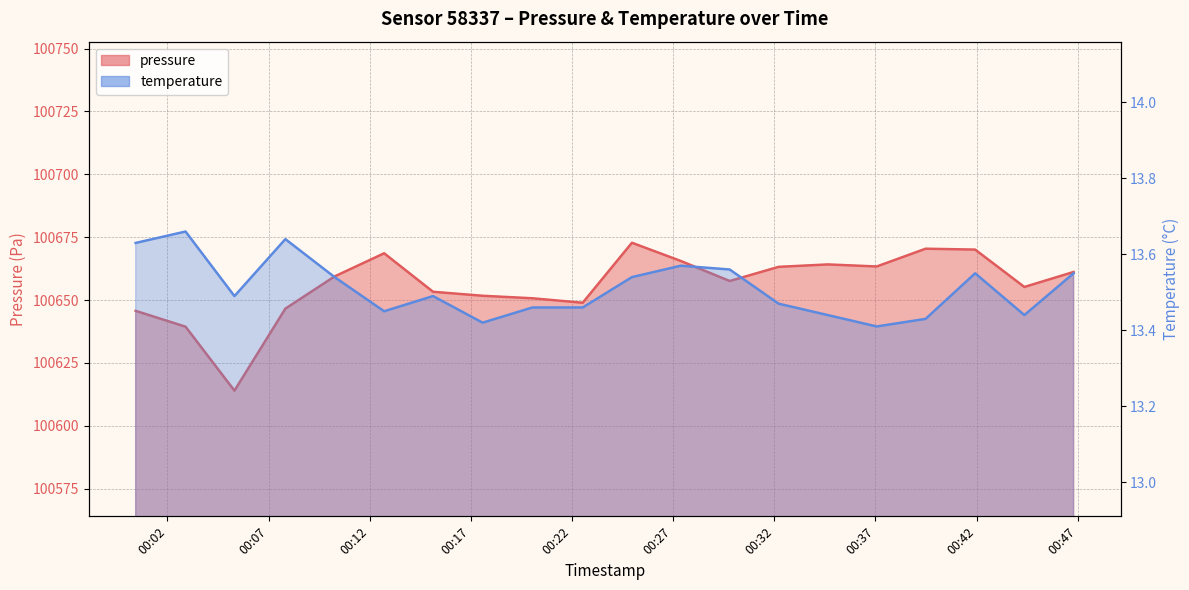

At which label is temperature closest to 13?

2023-09-19T00:37:04